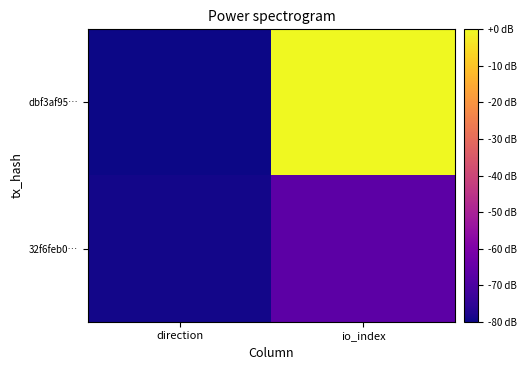

Between direction and io_index, which series saw the biggest shift?

dbf3af95…